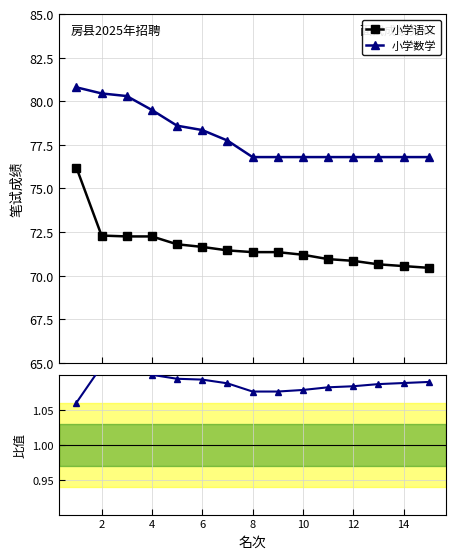

How many 小学数学 values are between 76 and 79?

11